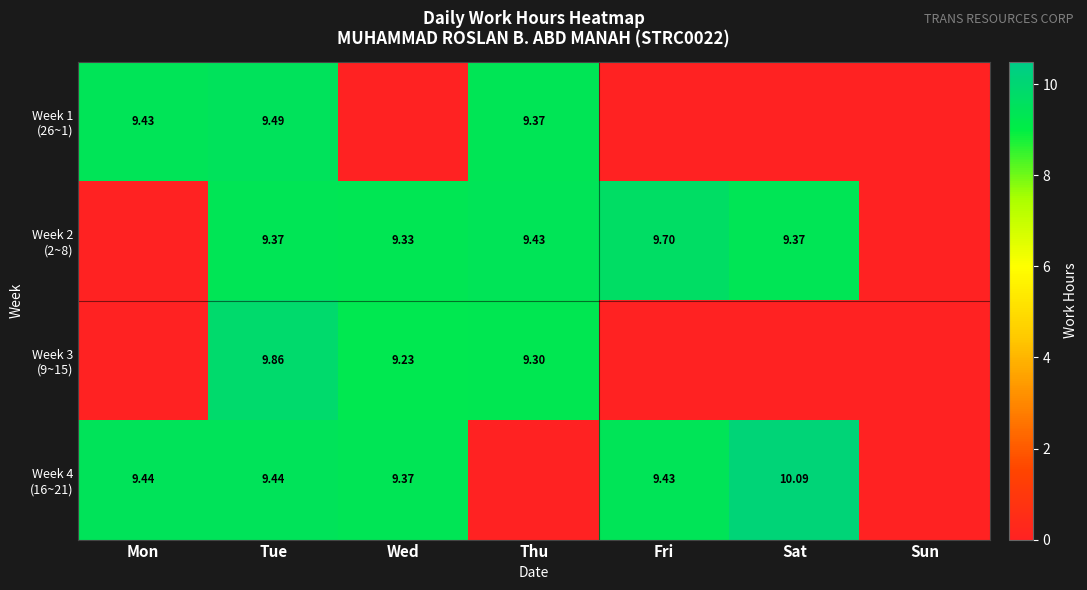

Rank the series at Thu from highest to lowest value.

Week 2 (2~8), Week 1 (26~1), Week 3 (9~15), Week 4 (16~21)